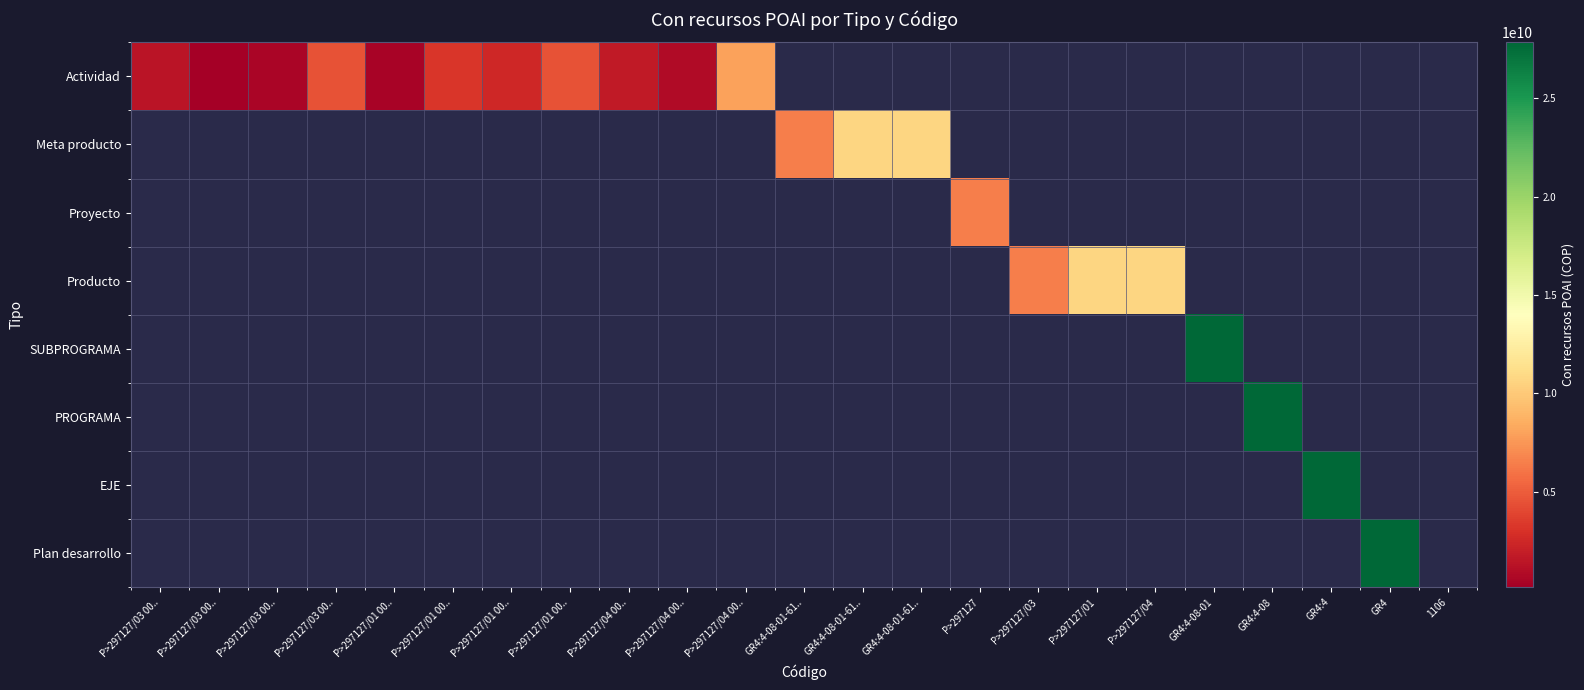

Is the value of Meta producto at GR4:4 greater than the value of Proyecto at P>297127/01?

No